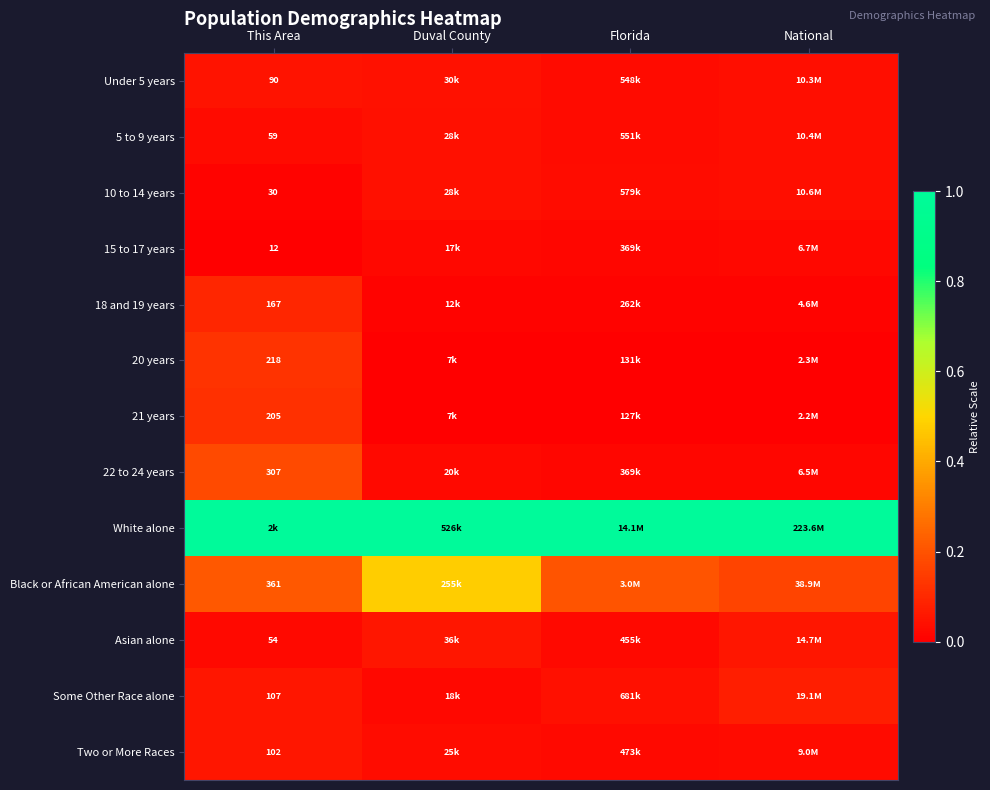

Where is Black or African American alone nearest to the value 0?

National